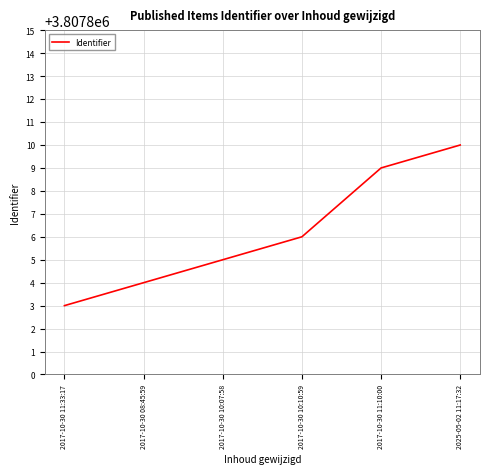

Between 2025-05-02 11:17:32 and 2017-10-30 11:33:17, which is larger?

2025-05-02 11:17:32